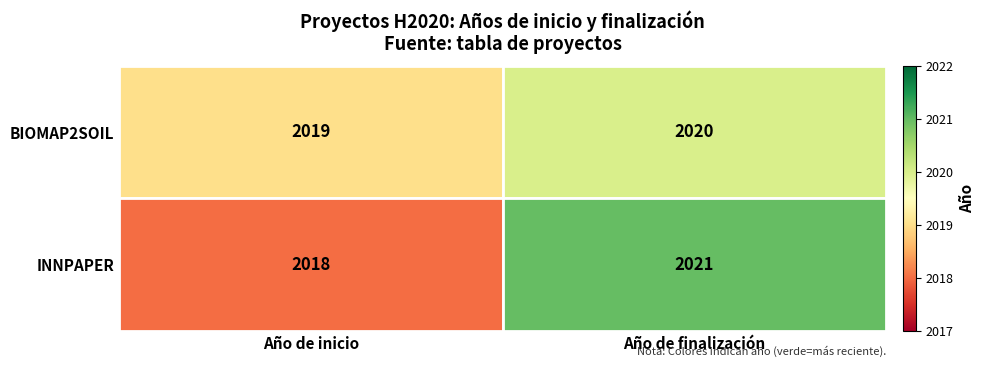

Where is INNPAPER nearest to the value 2019?

Año de inicio